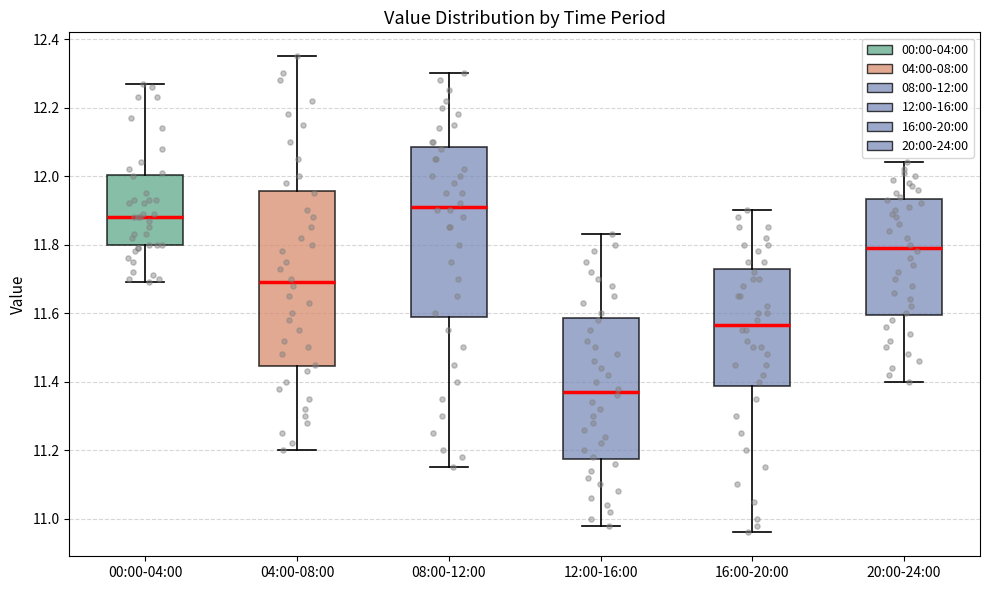

Where is the lower edge of the box for 16:00-20:00 on the y-axis? The values are not printed on the chart, so give them approximately, as read against the axis.

11.38